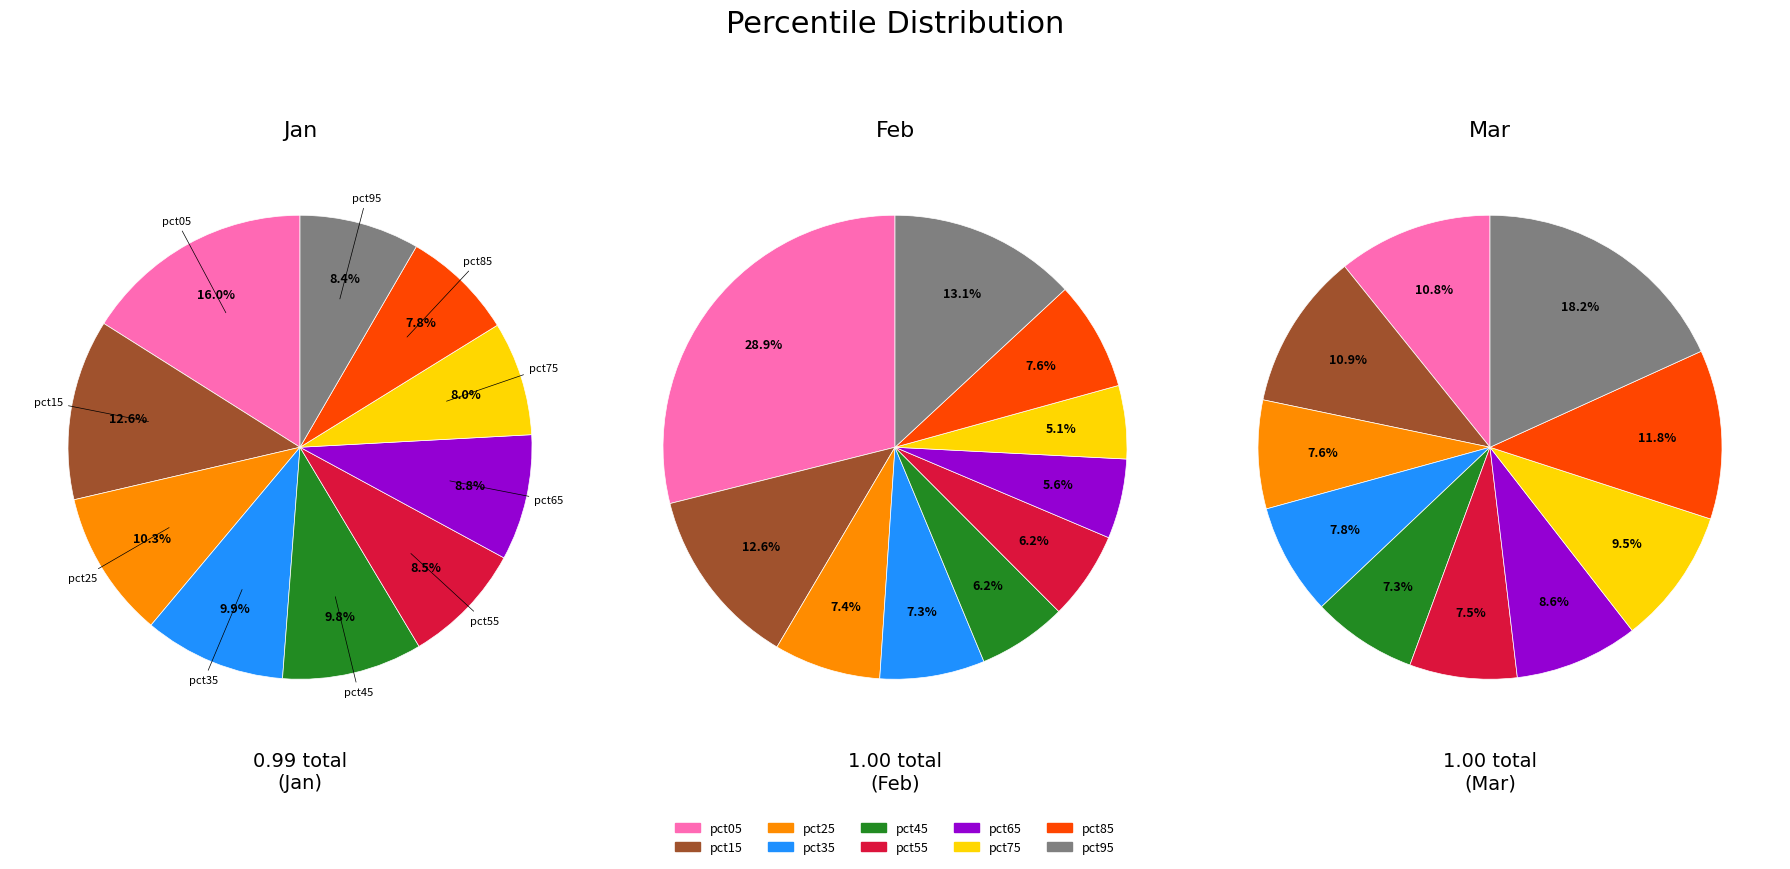

True or false: 8 accounts for 8% of the total.

True